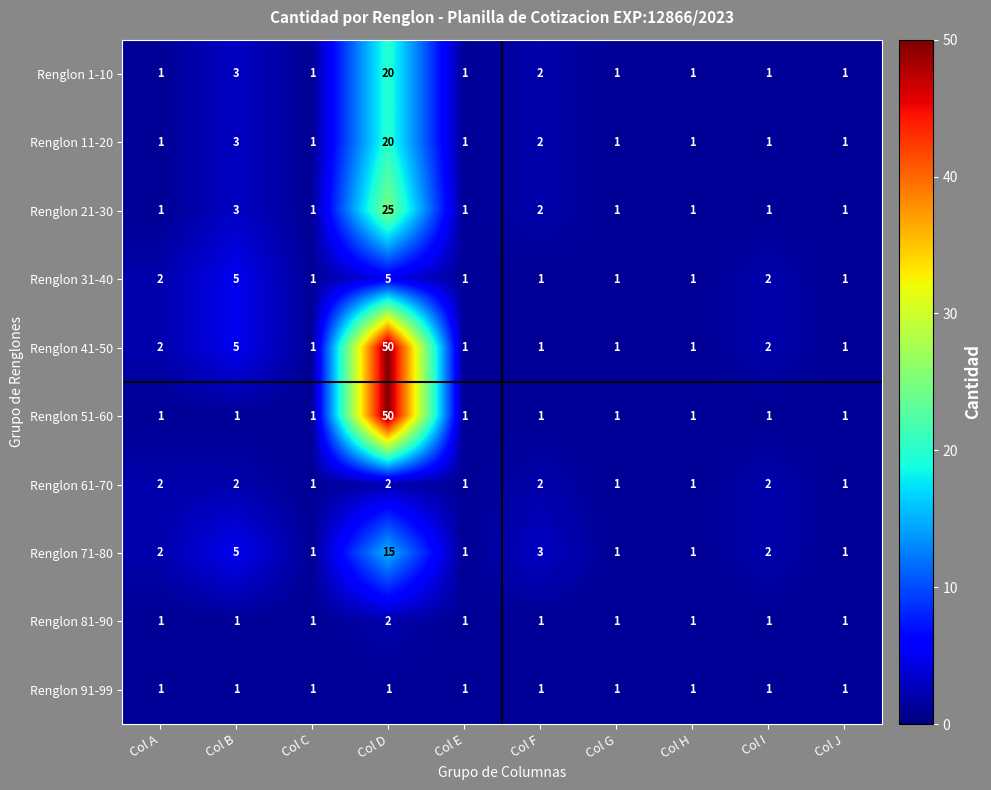

At which category is the sum across all series the highest?

Col D